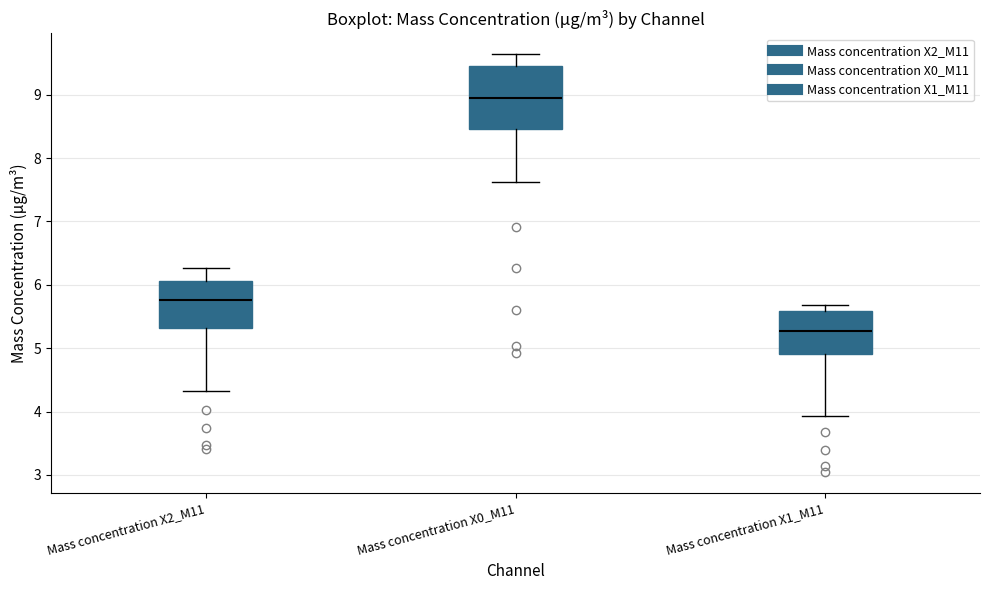

Which box's median line is the lowest?

Mass concentration X1_M11